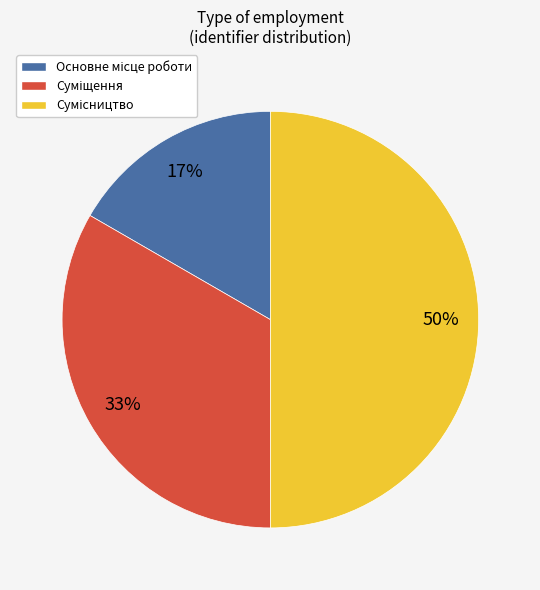

To the nearest percent, what is the average slice percentage?

33%